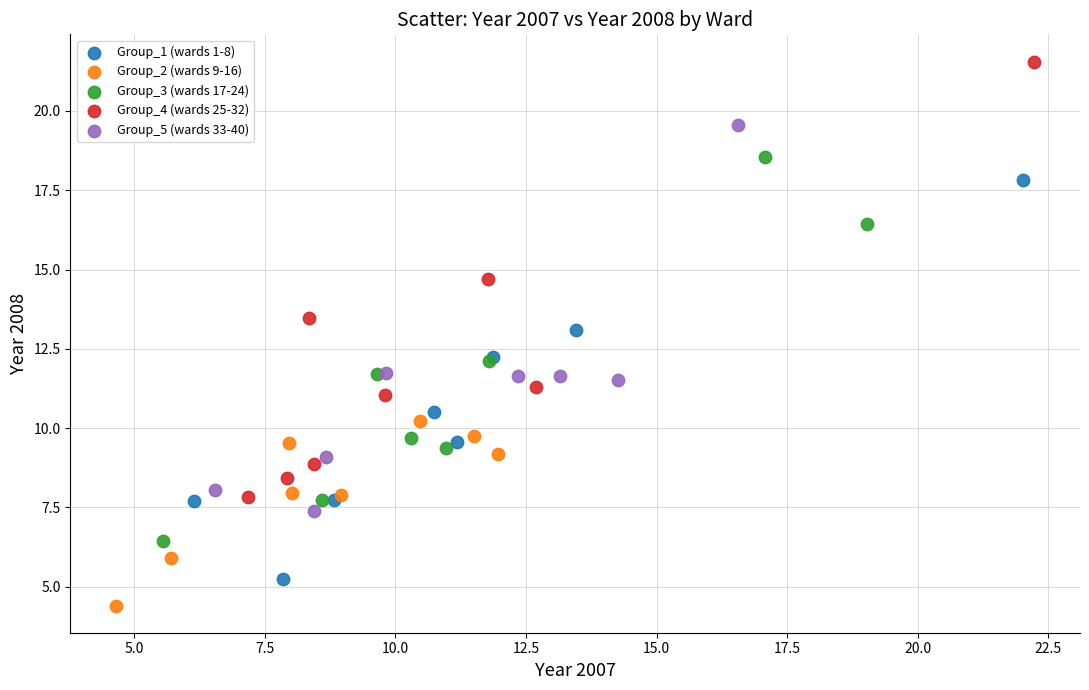

Which series has the largest Y range (max minus min)?

Group_4 (wards 25-32)